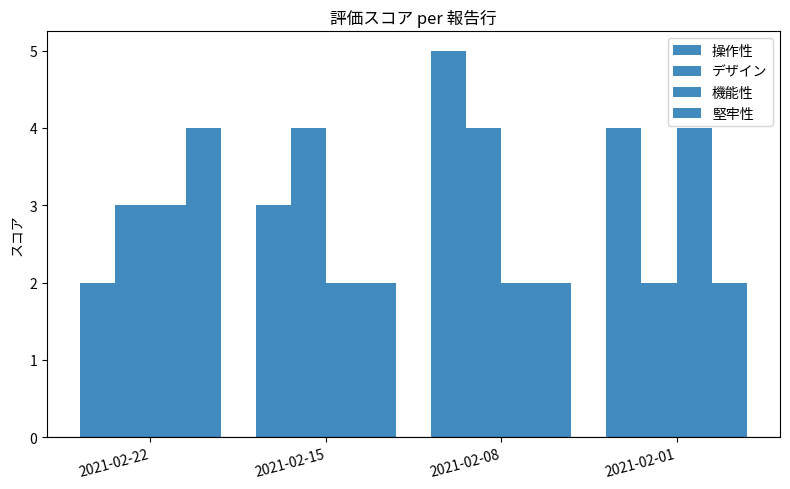

How many values in the 機能性 series are below 3?

2